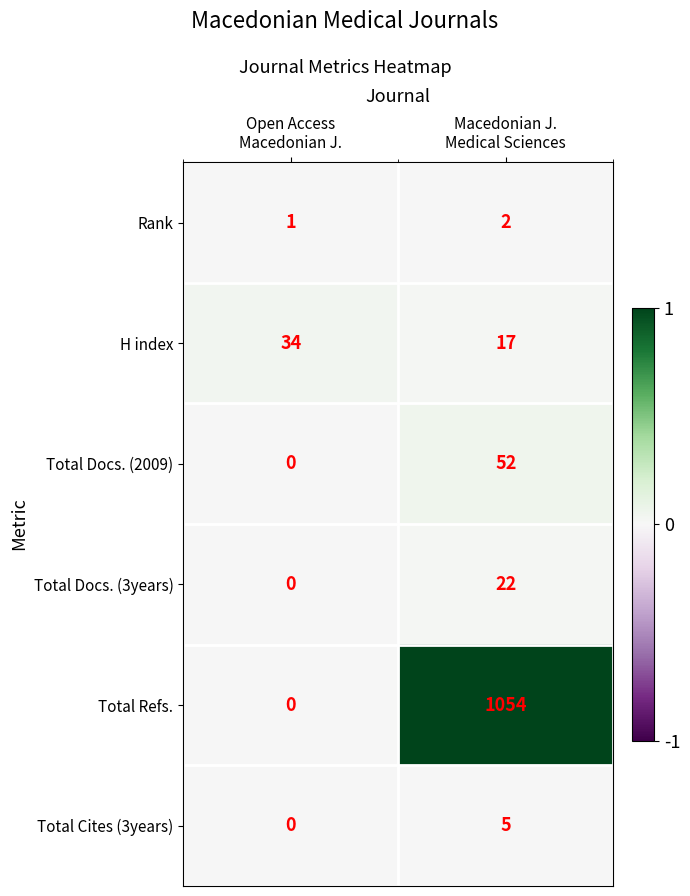

List the series in order of their peak value, lowest first.

Rank, Total Cites (3years), Total Docs. (3years), H index, Total Docs. (2009), Total Refs.